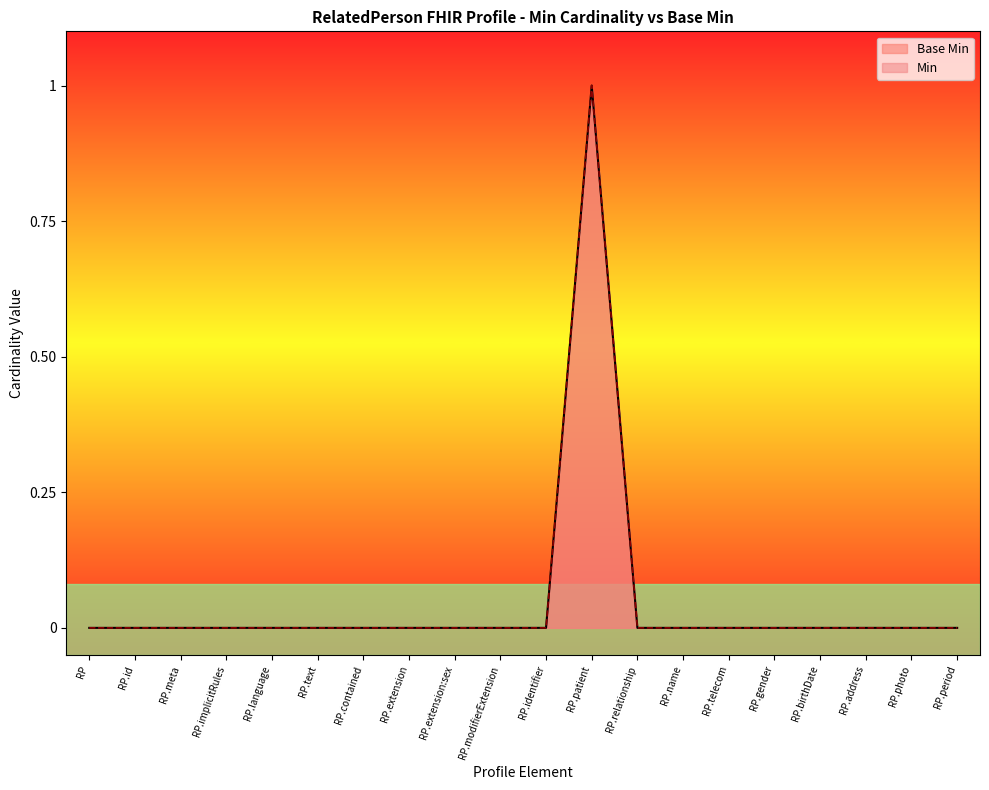

True or false: the data shows 0 at RP.modifierExtension.

True